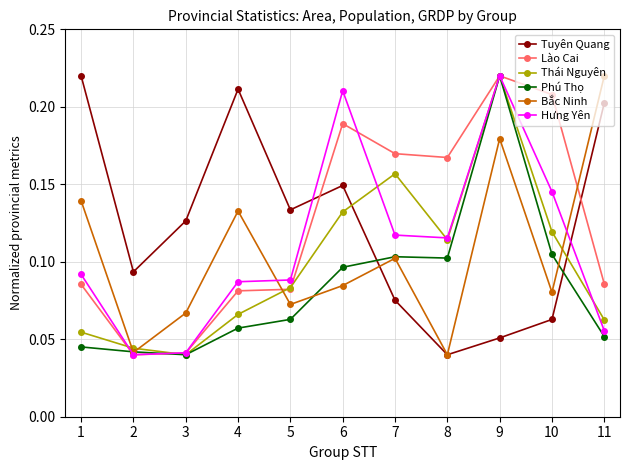

Count the Hưng Yên values in the range 0 to 1.

11